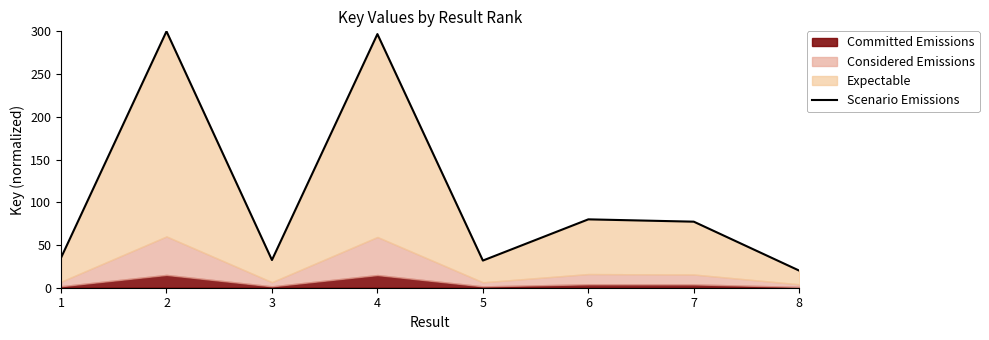

What is the greatest value displayed?

300.0